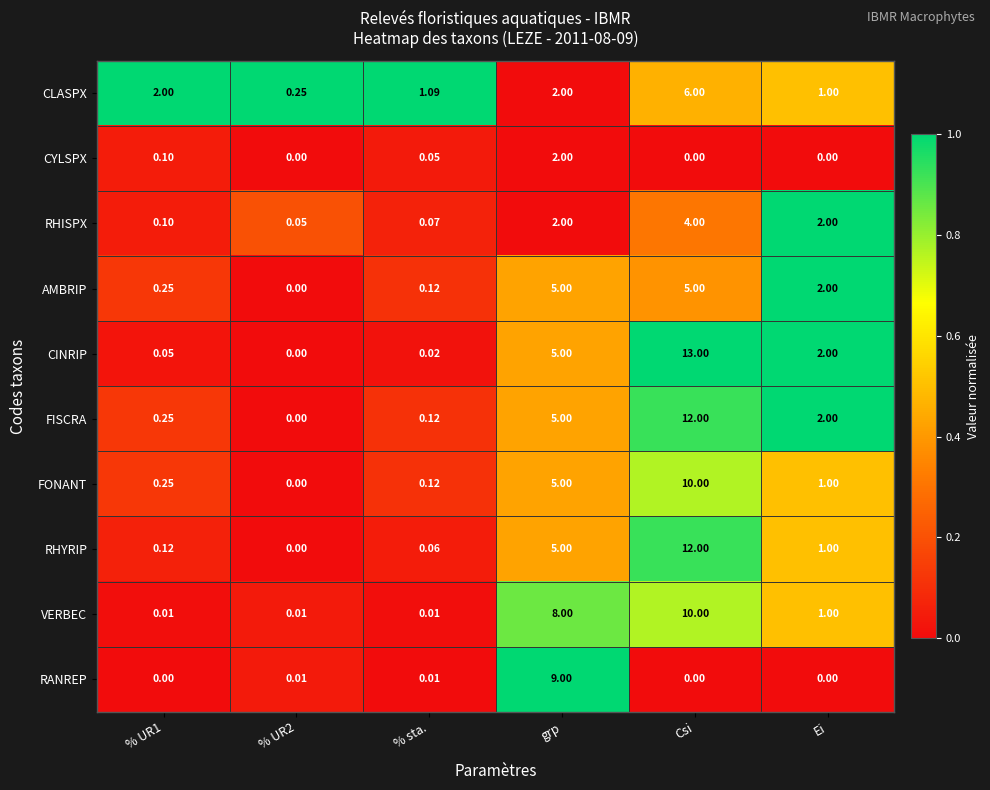

Which series has the widest spread of values?

CINRIP